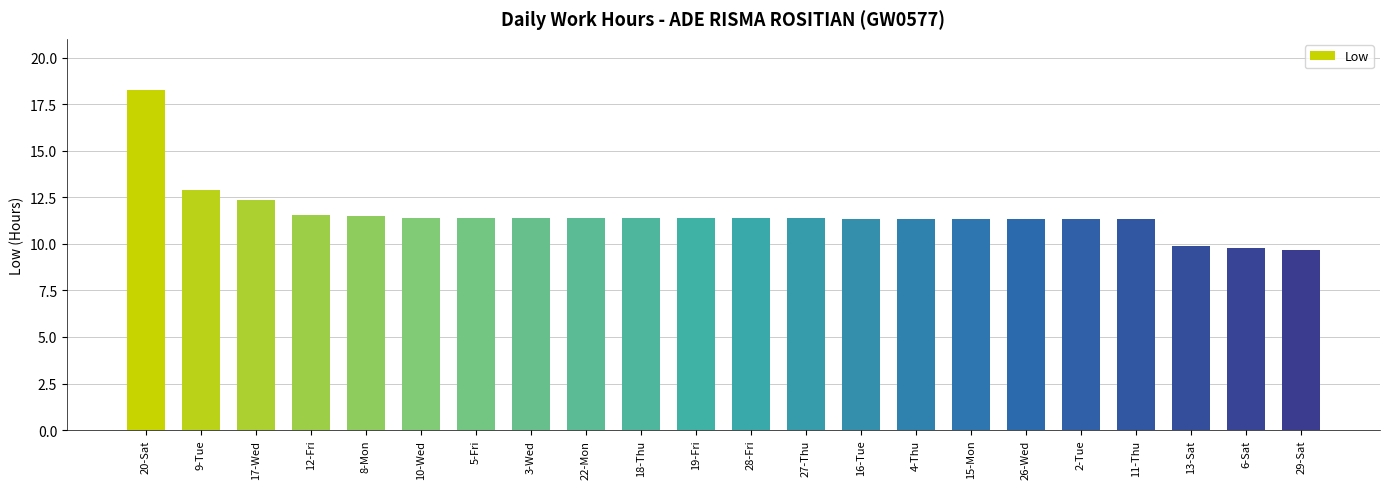

What is the label of the 4th bar from the right?

11-Thu